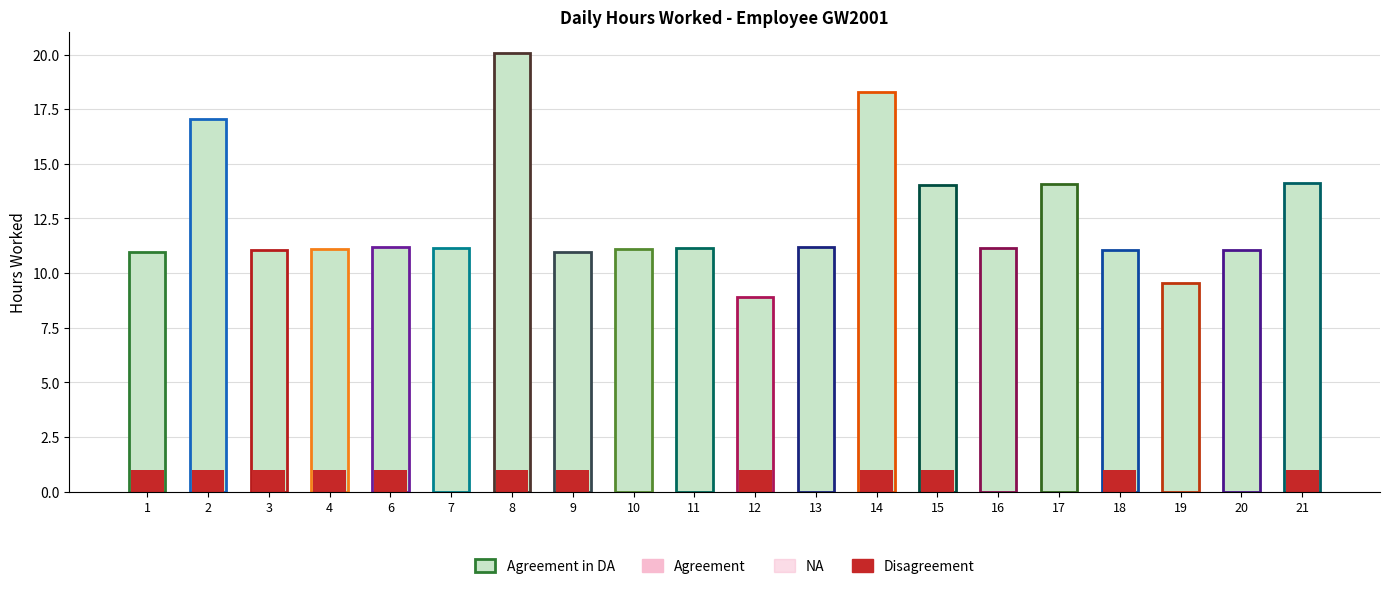

What is the average value of the Disagreement series?

1